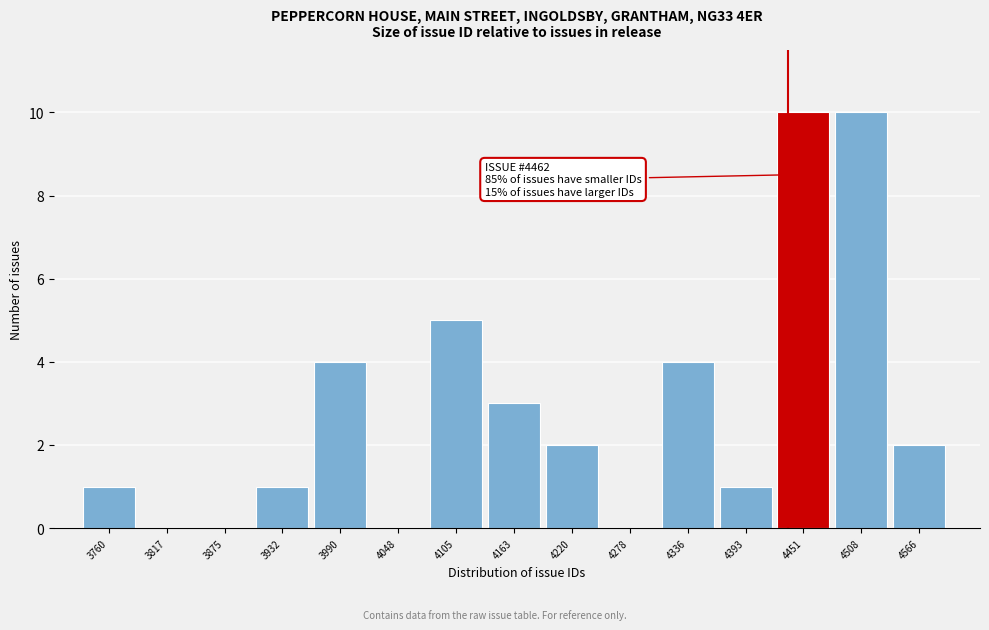

Reading left to right, what are all the values shown in this chart?

3760=1	3817=0	3875=0	3932=1	3990=4	4048=0	4105=5	4163=3	4220=2	4278=0	4336=4	4393=1	4451=10	4508=10	4566=2